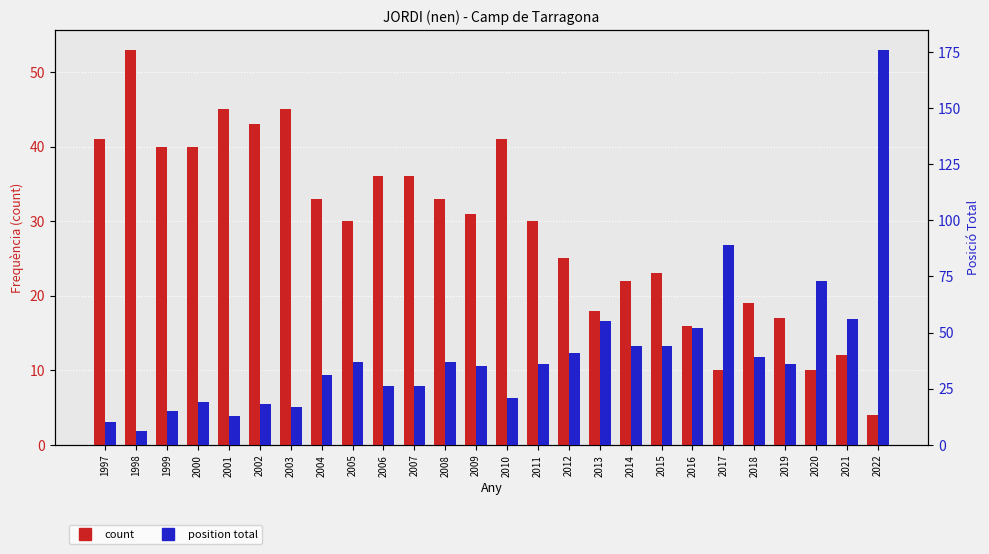

Reading right to left, list all the values displayed in this chart.

count: 2022=4	2021=12	2020=10	2019=17	2018=19	2017=10	2016=16	2015=23	2014=22	2013=18	2012=25	2011=30	2010=41	2009=31	2008=33	2007=36	2006=36	2005=30	2004=33	2003=45	2002=43	2001=45	2000=40	1999=40	1998=53	1997=41
position total: 2022=176	2021=56	2020=73	2019=36	2018=39	2017=89	2016=52	2015=44	2014=44	2013=55	2012=41	2011=36	2010=21	2009=35	2008=37	2007=26	2006=26	2005=37	2004=31	2003=17	2002=18	2001=13	2000=19	1999=15	1998=6	1997=10